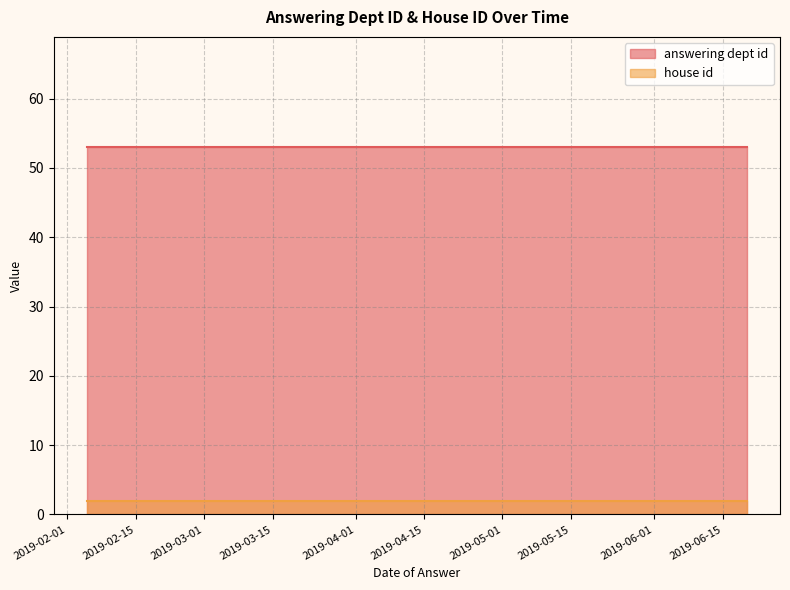

Rank the categories by answering dept id value from highest to lowest.

2019-06-20, 2019-03-05, 2019-03-05, 2019-02-20, 2019-02-21, 2019-02-11, 2019-02-11, 2019-02-11, 2019-02-05, 2019-02-05